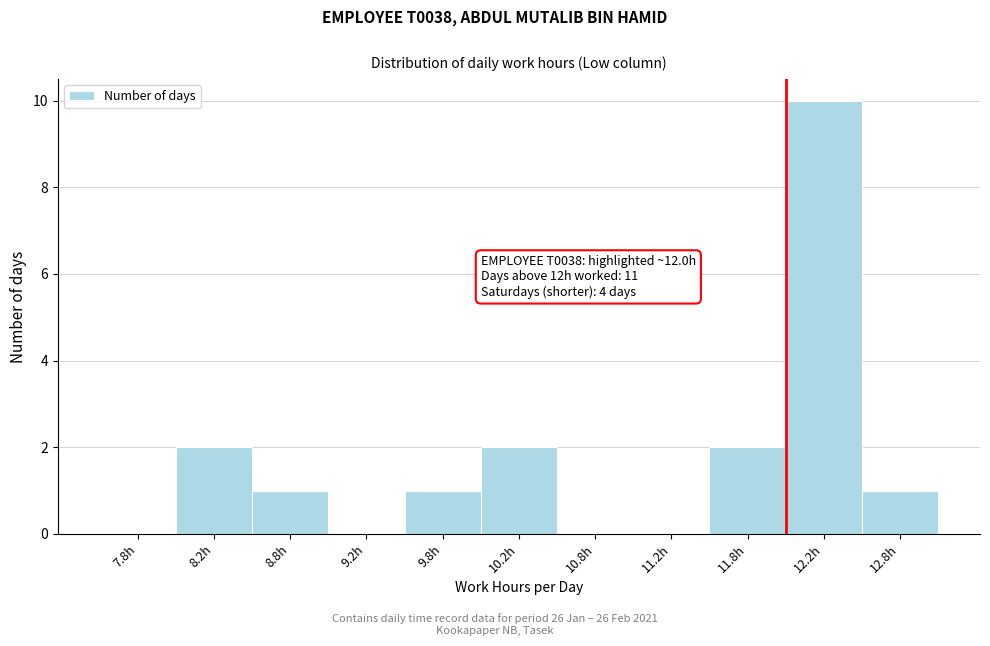

Which range on the x-axis has the tallest bar?

12.0 to 12.5